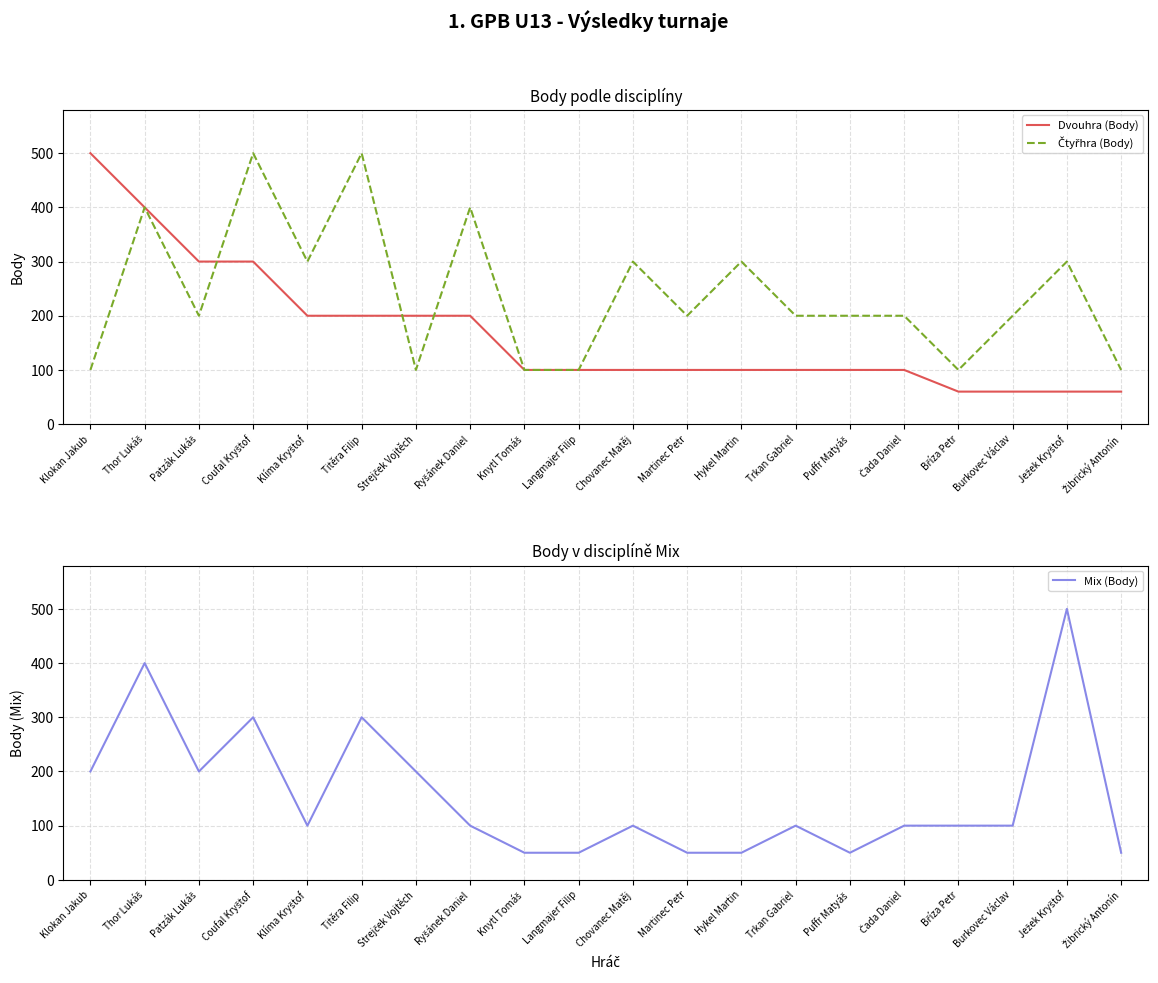

What is the minimum value for Mix (Body)?

50